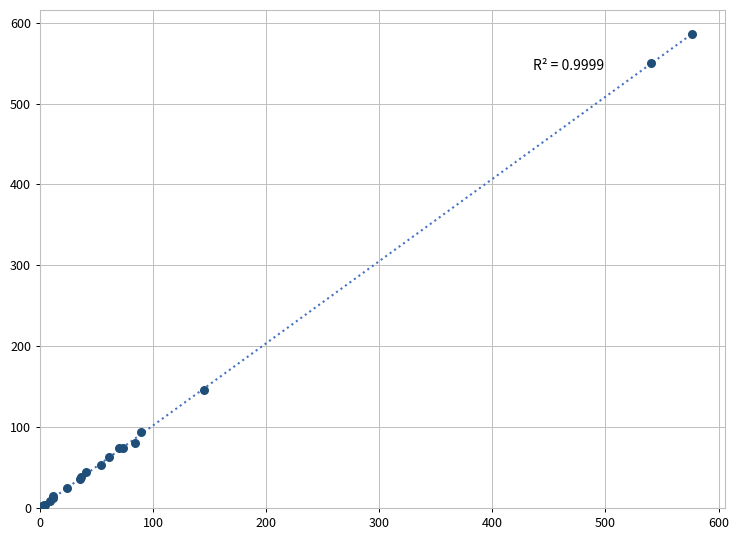

What Y value in the scatter plot is closest to 294?

145.6